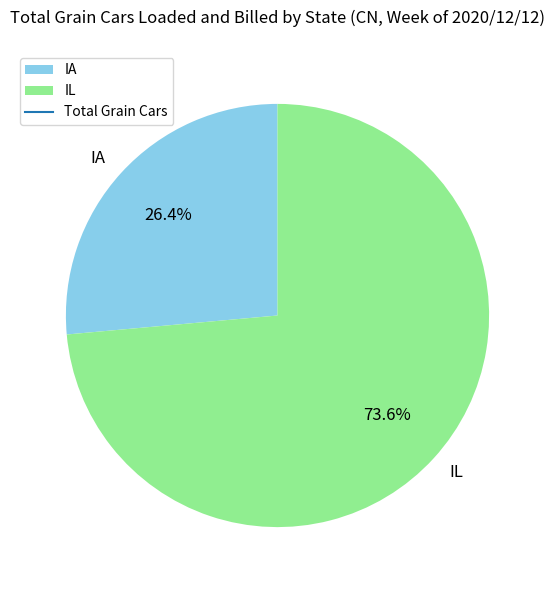

Is the sum of IA and IL greater than half?

Yes